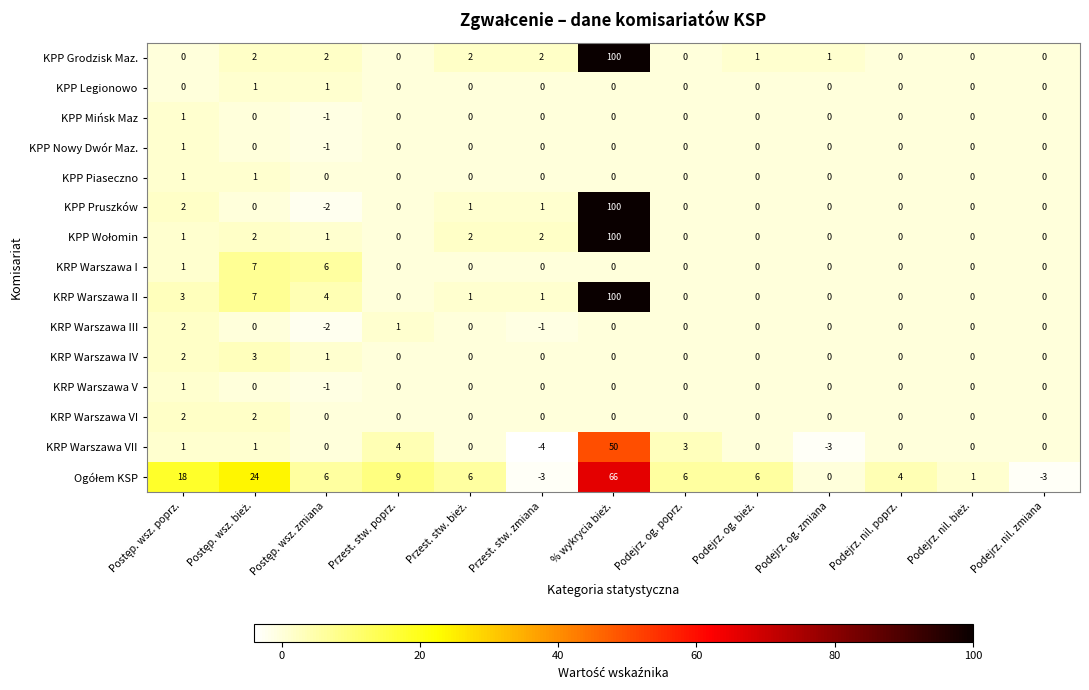

What is the minimum value shown in the chart?

-4